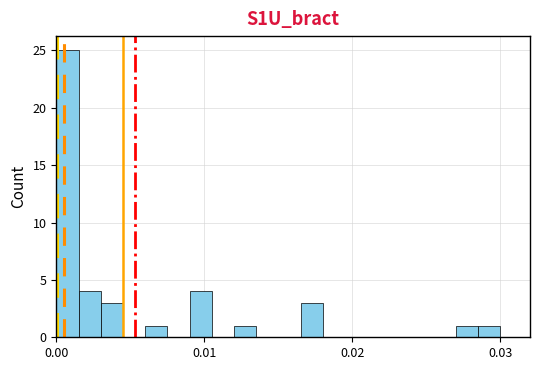

Around what value on the x-axis is the tallest bar? Give the approximate position of its centre, as read against the axis.

0.001